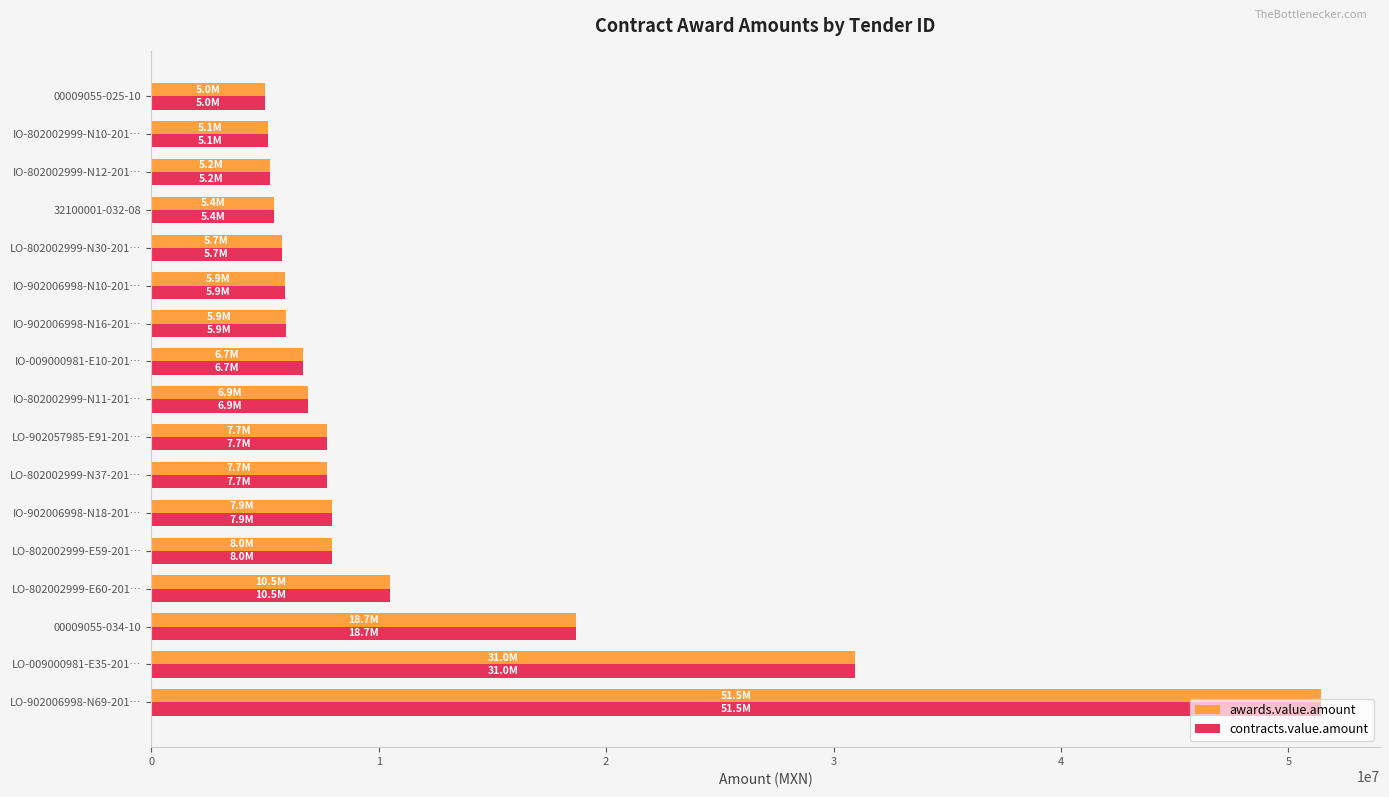

What is the maximum value shown in the chart?

51450567.5